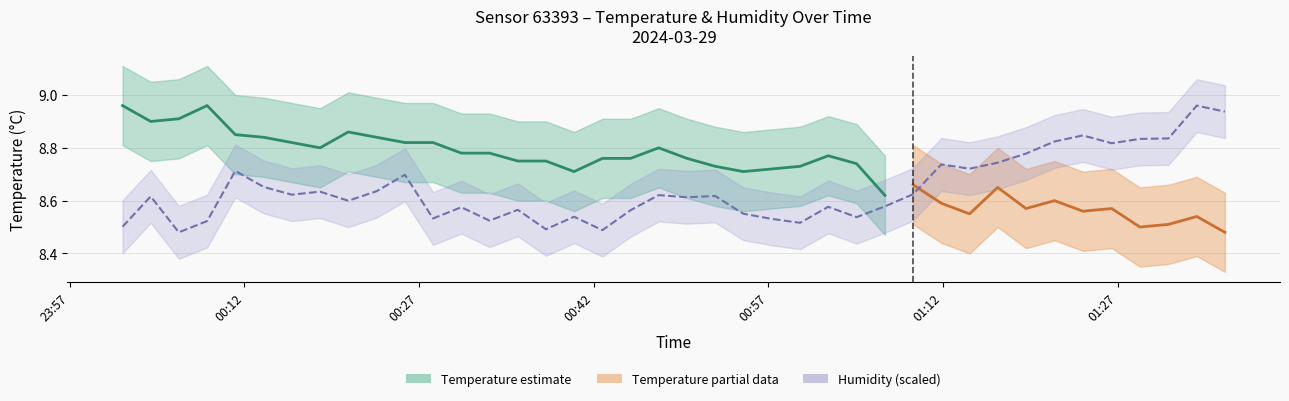

Is this an area chart (filled region under the line)?

No